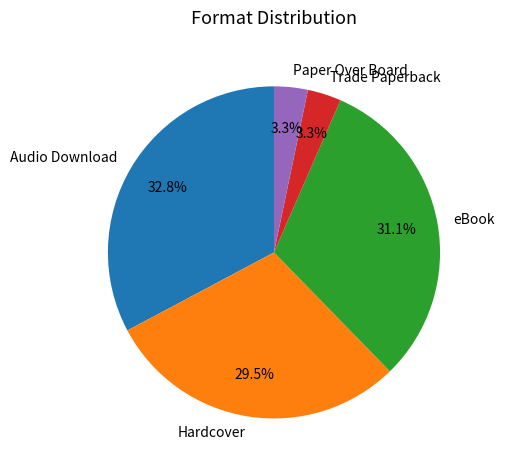

Which slice is the largest?

Audio Download